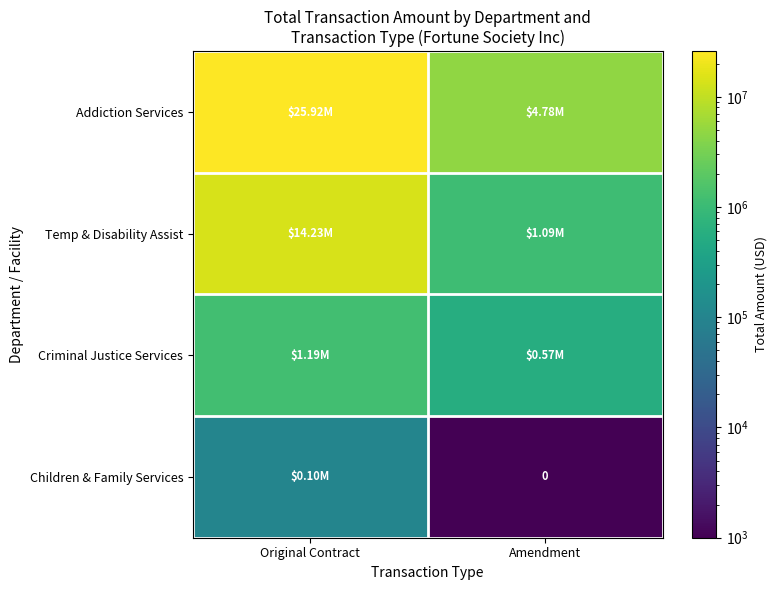

Rank the categories by Criminal Justice Services value from lowest to highest.

Amendment, Original Contract